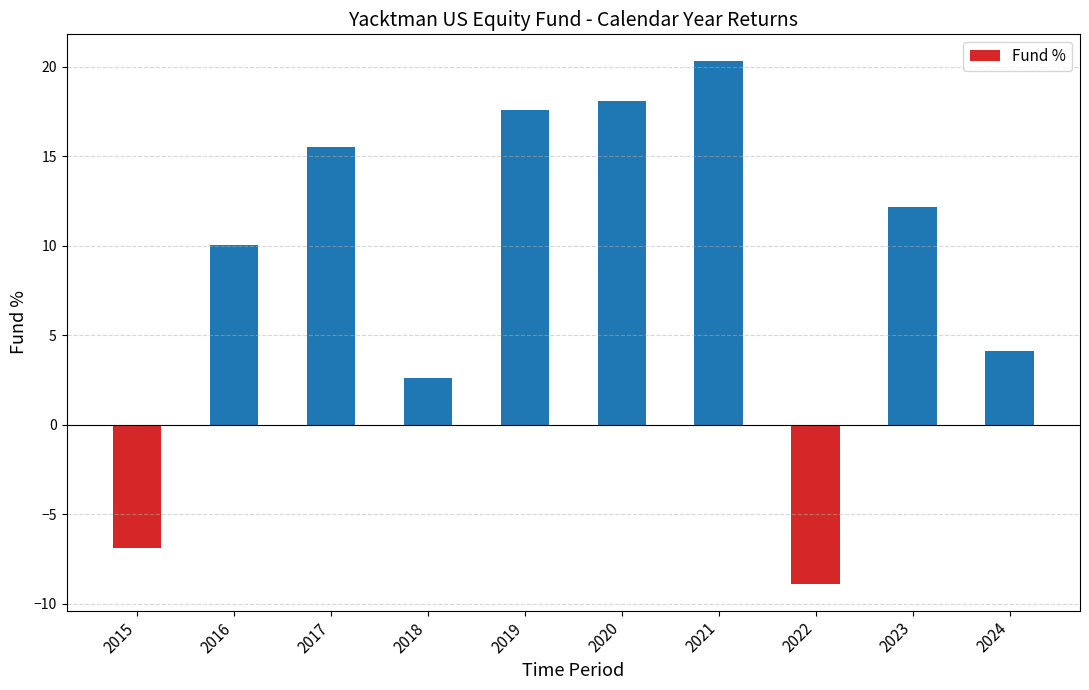

What is the difference between the maximum and second lowest values?

27.2